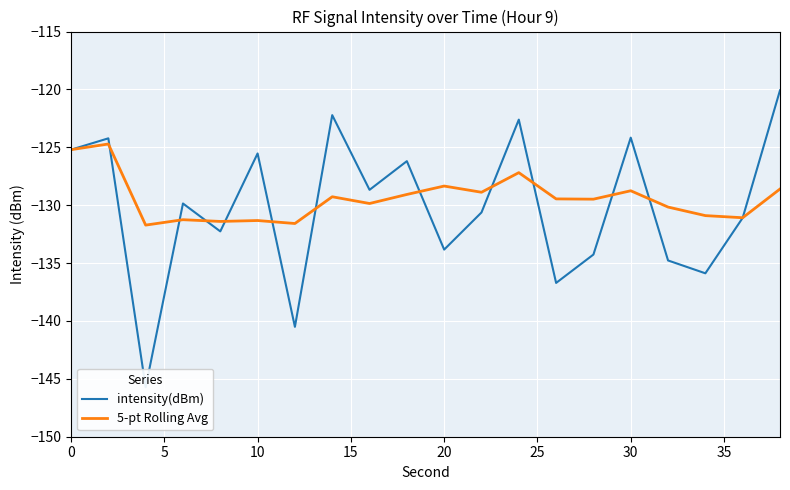

The 5-pt Rolling Avg series shows -64.7 at 0. True or false?

False